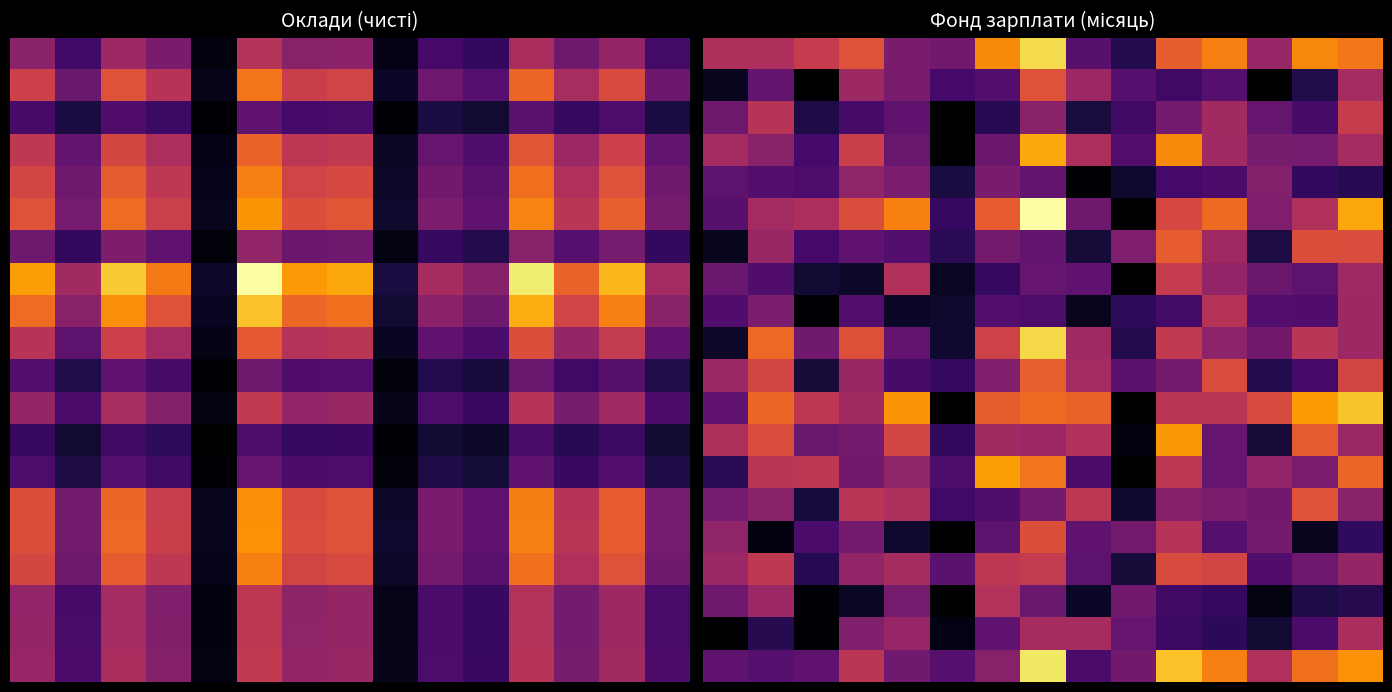

What is the spread (max minus min) of values at 7?

9615.7